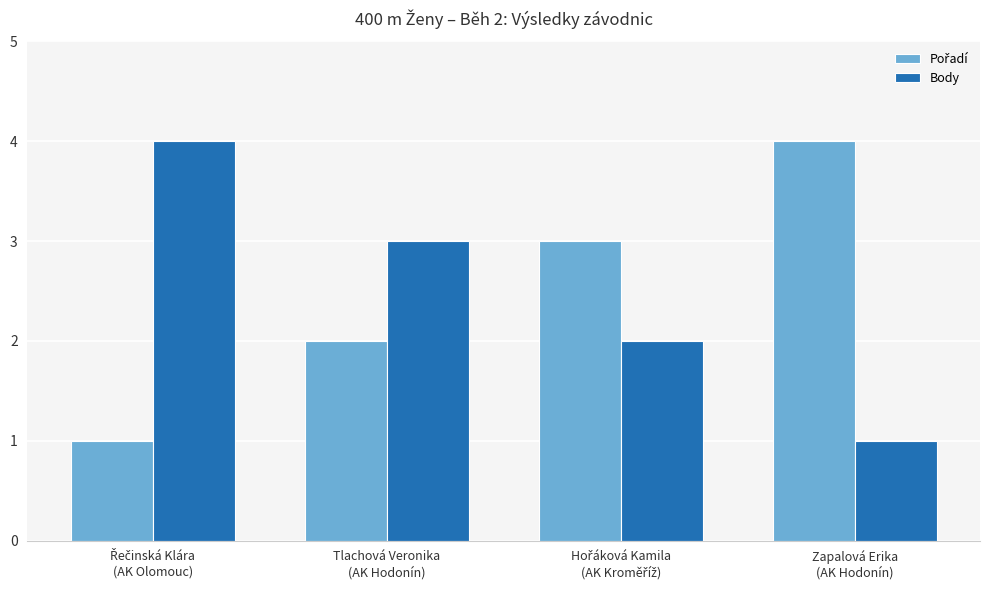

How many series are shown in this chart?

2